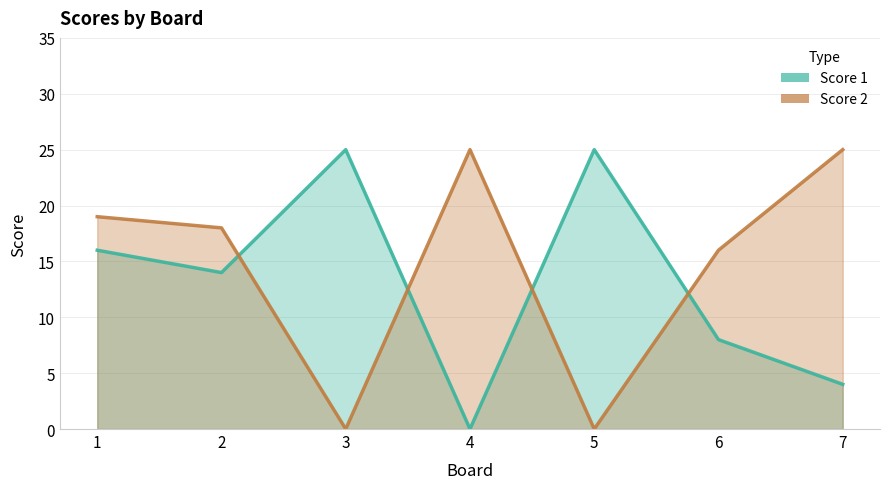

Reading right to left, transcribe all the data shown in this chart.

Score 1: 4	8	25	0	25	14	16
Score 2: 25	16	0	25	0	18	19